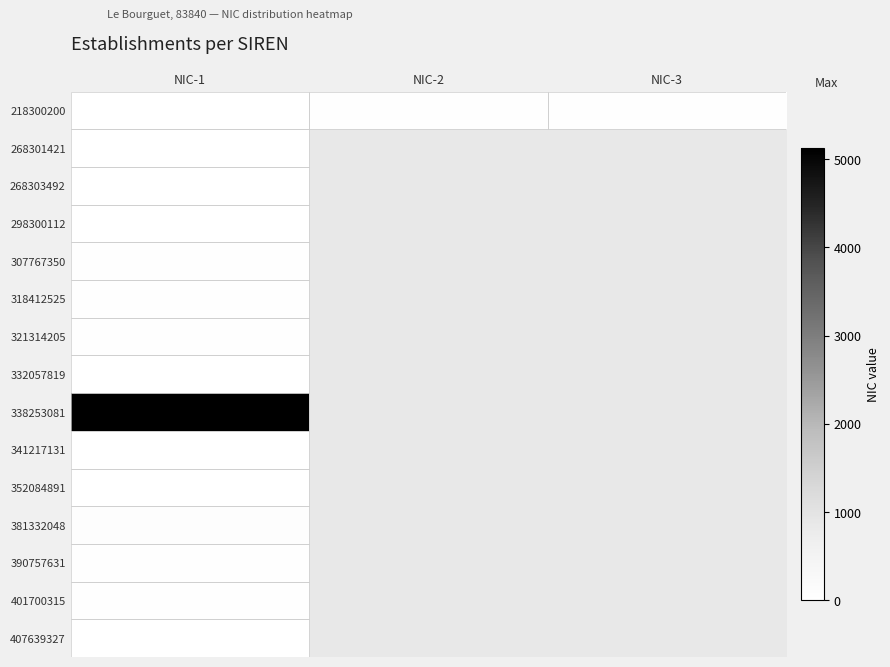

Is it true that 341217131 equals 18.0 at NIC-1?

True